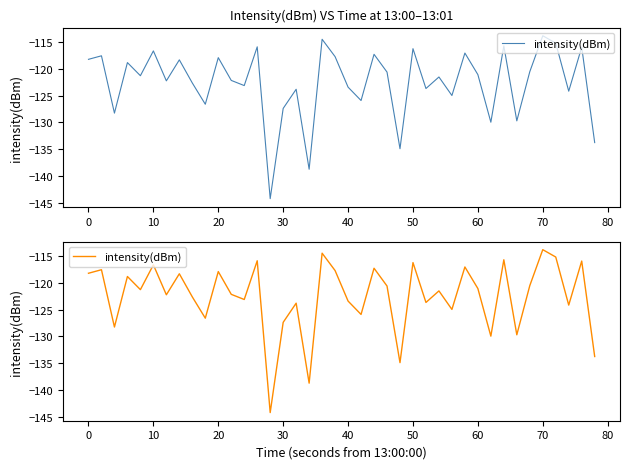

What is the smallest value displayed?

-144.2